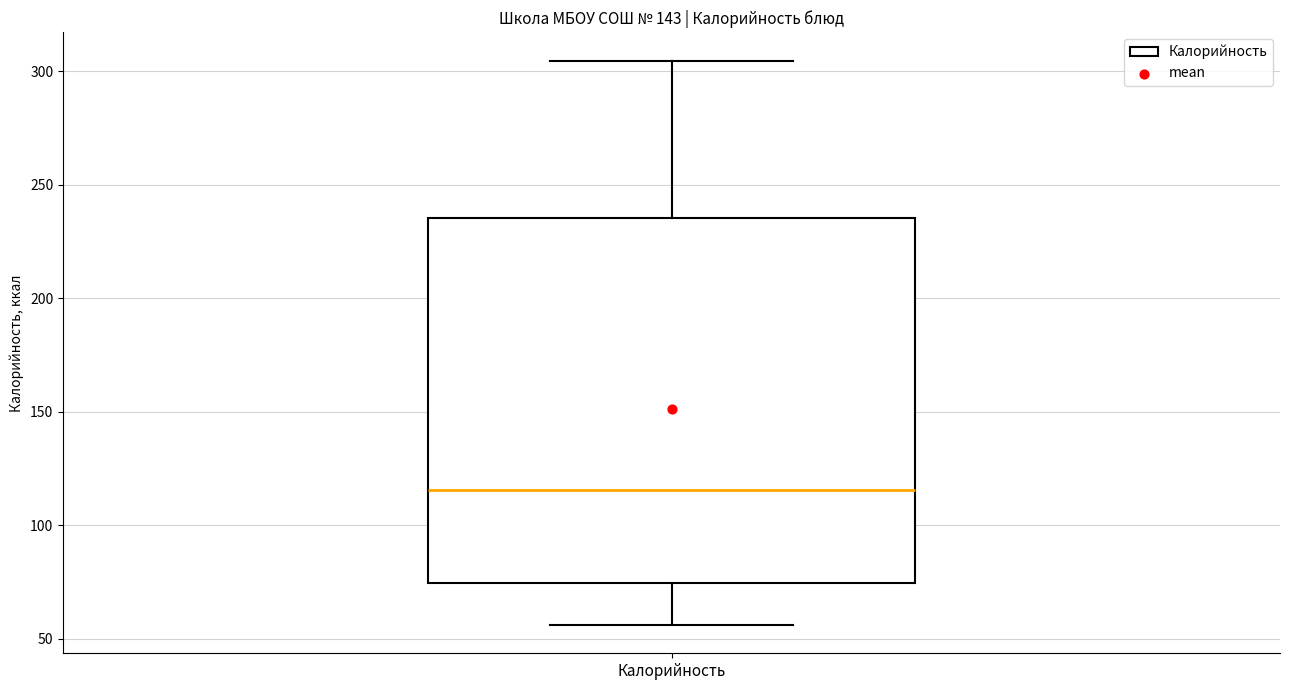

Where does the lower whisker of the box for Калорийность end on the y-axis? The values are not printed on the chart, so give them approximately, as read against the axis.

55